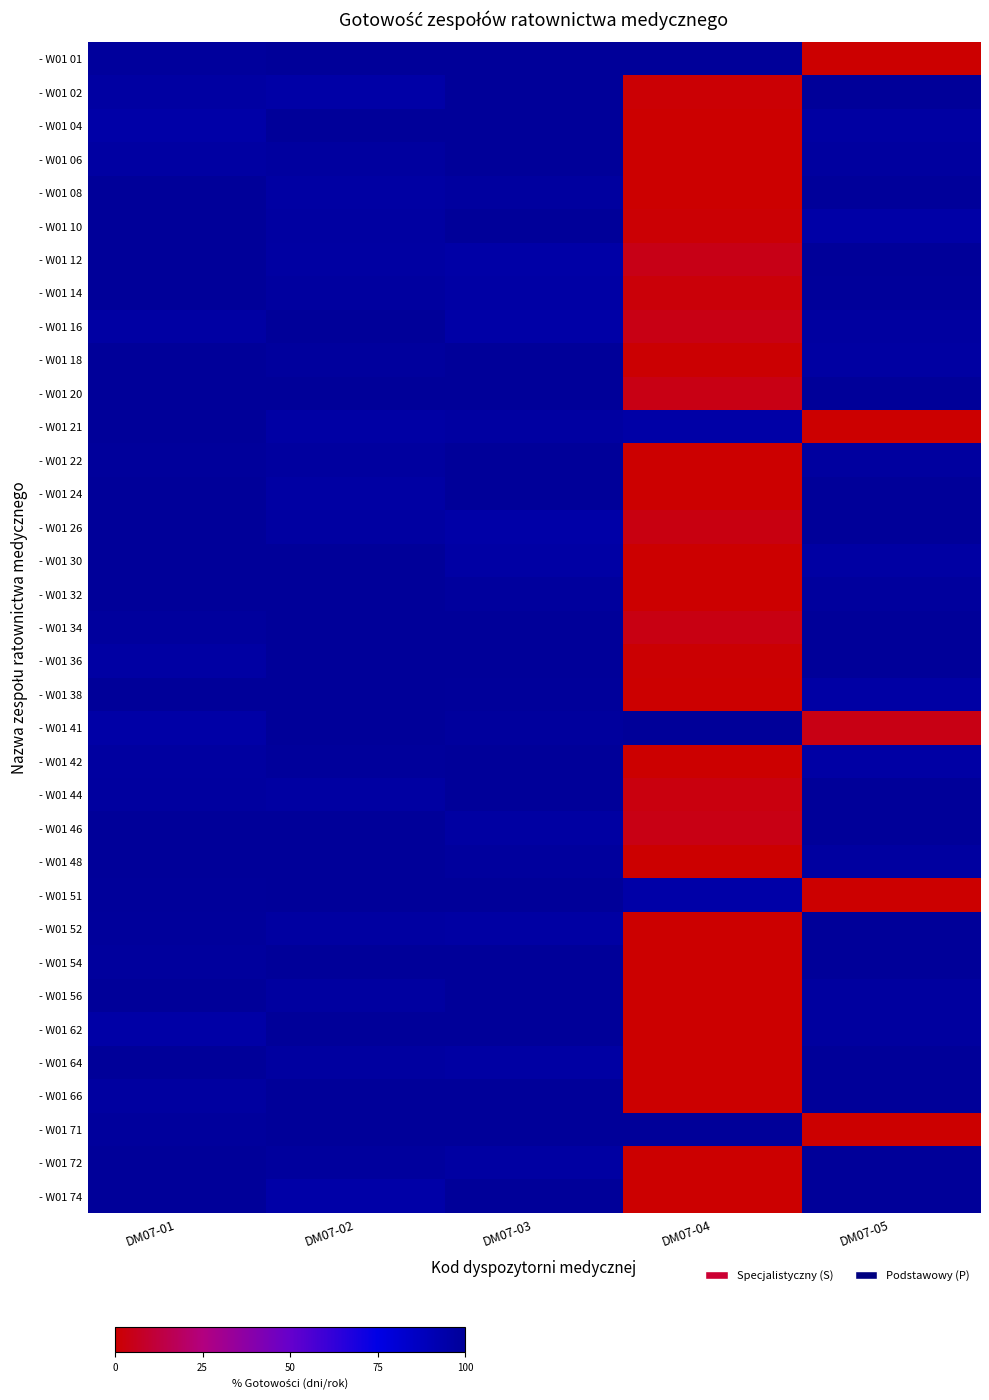

Between DM07-03 and DM07-04, which is larger?

DM07-03